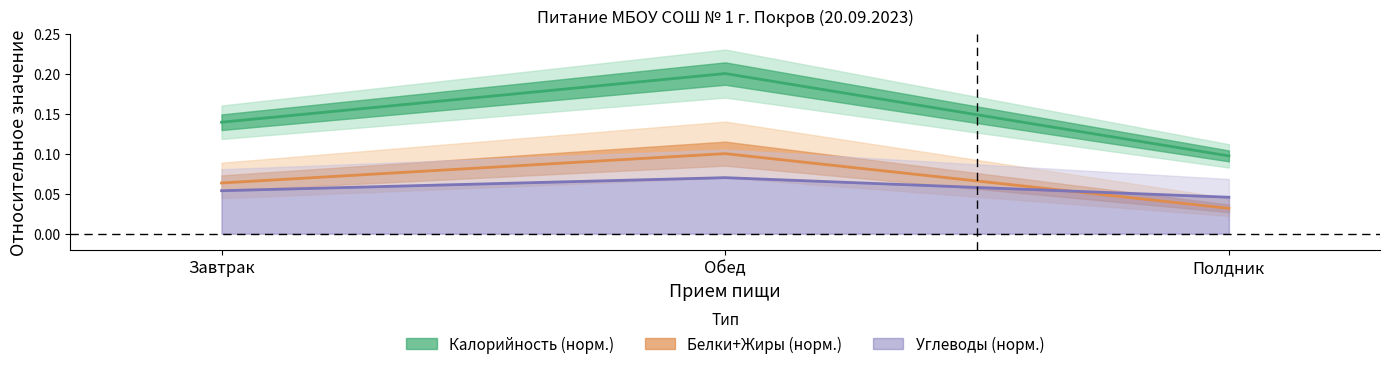

How many series are shown in this chart?

3